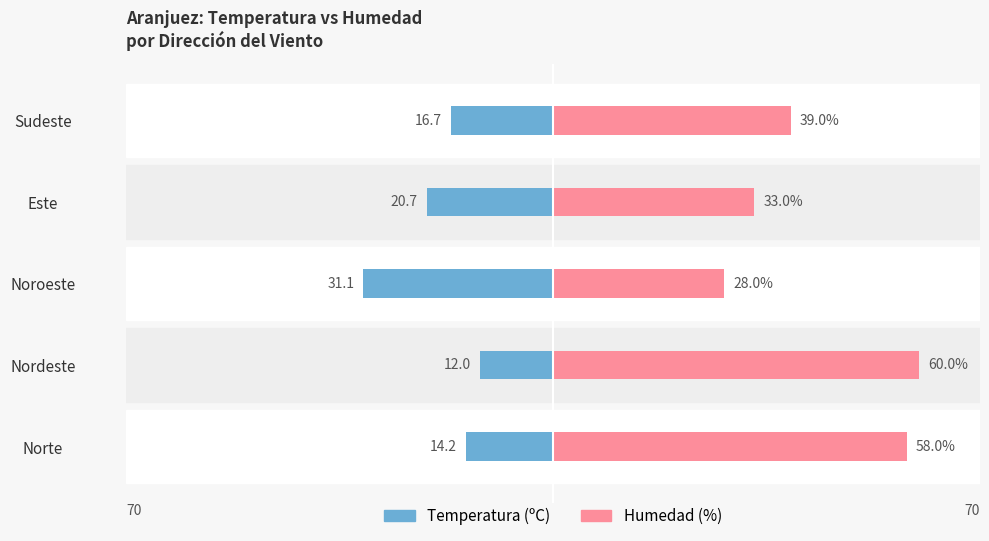

What is the approximate value of Humedad (%) at Nordeste?

60.0